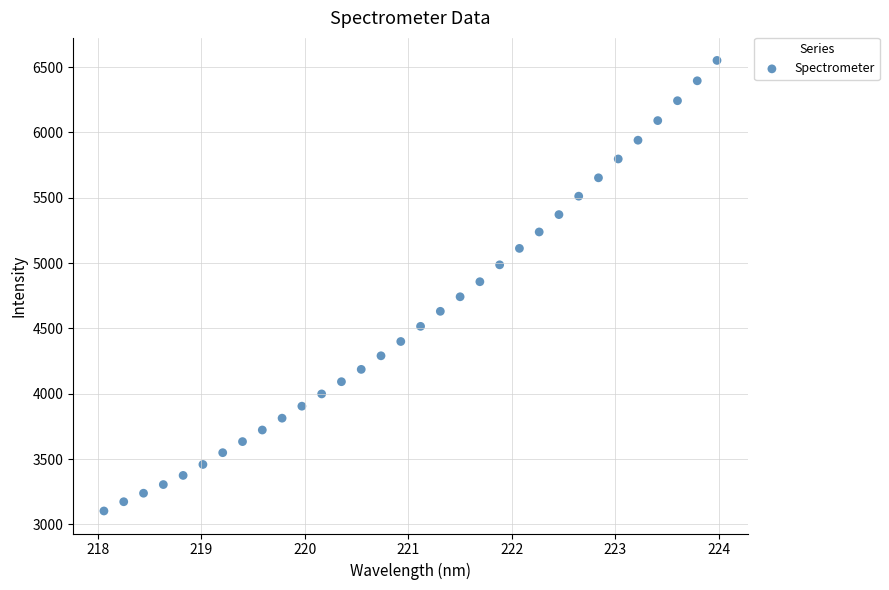

What is the range of X values (max minus min)?

5.9